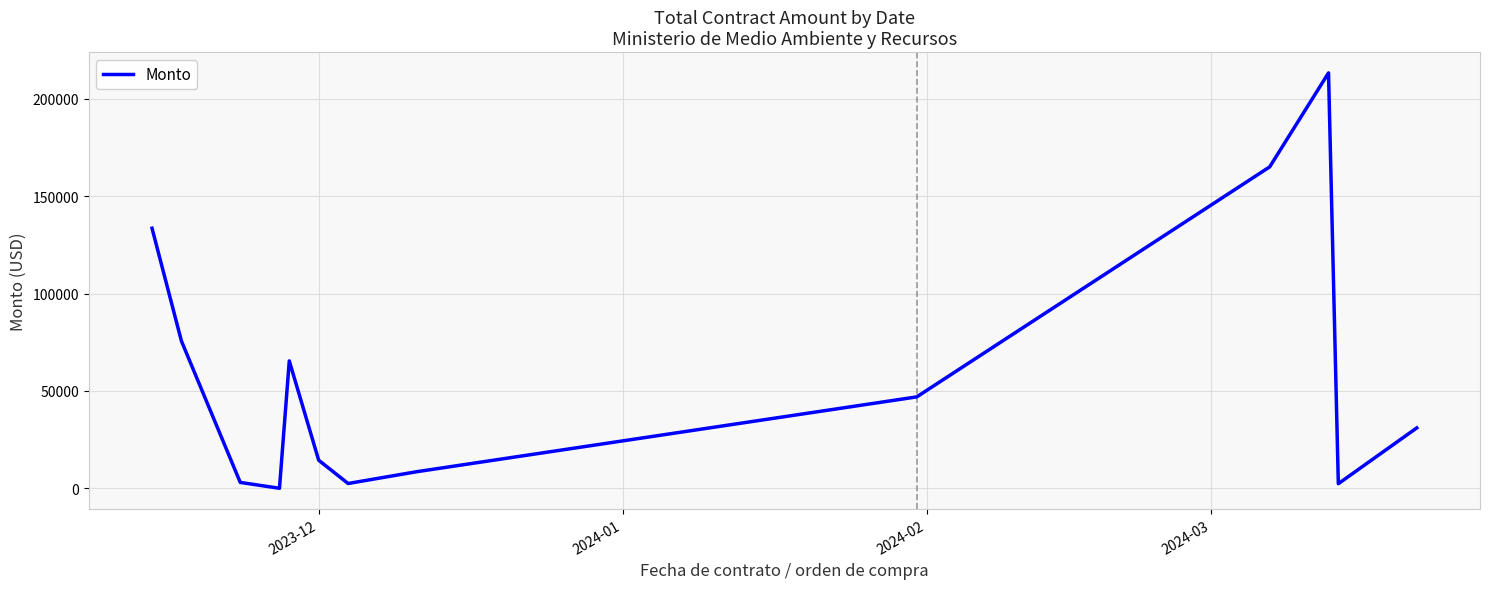

What is the maximum value shown in the chart?

213408.9